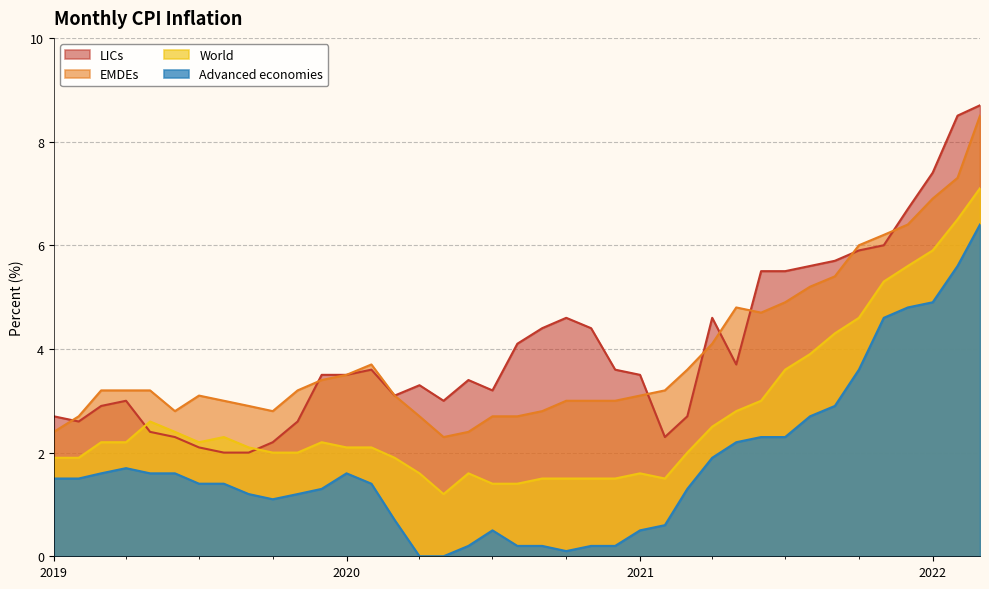

Rank the series at 2021-10 from highest to lowest value.

EMDEs, LICs, World, Advanced economies